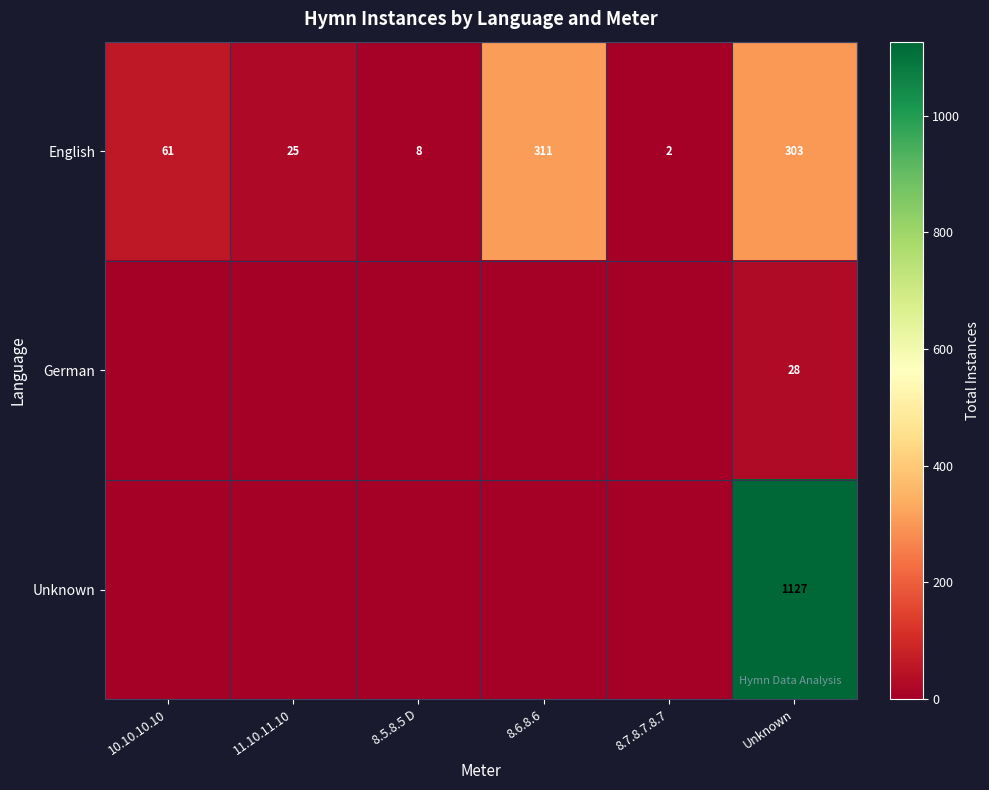

Rank the categories by row_0 value from lowest to highest.

8.7.8.7.8.7, 8.5.8.5 D, 11.10.11.10, 10.10.10.10, Unknown, 8.6.8.6